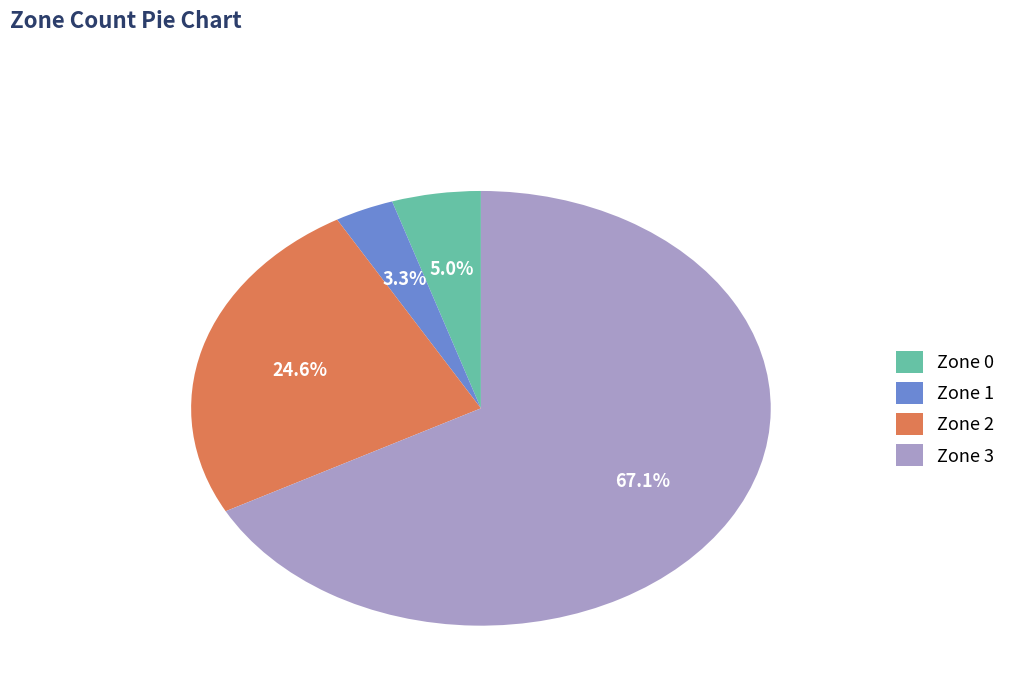

To the nearest percent, what is the difference between the largest and smallest slice percentages?

64%